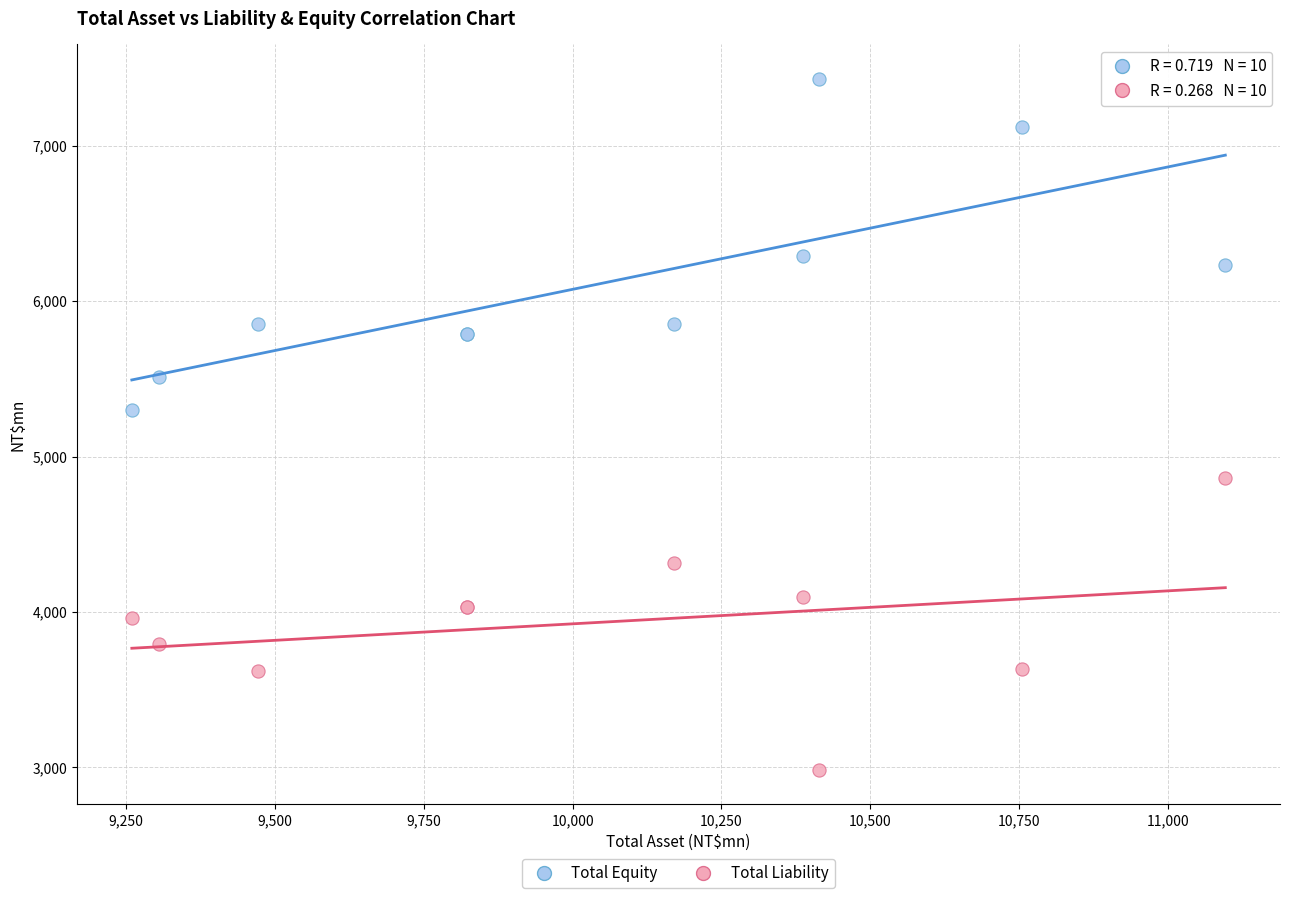

In the Total Equity series, what Y value is closest to 6363?

6289.0